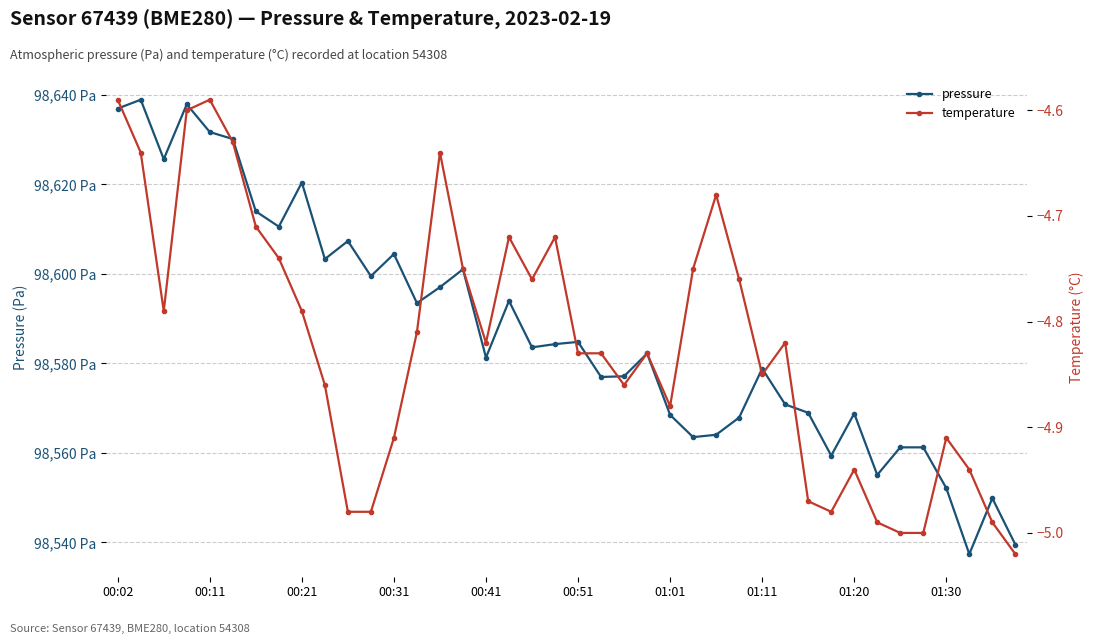

Which series has the largest total across all categories?

pressure